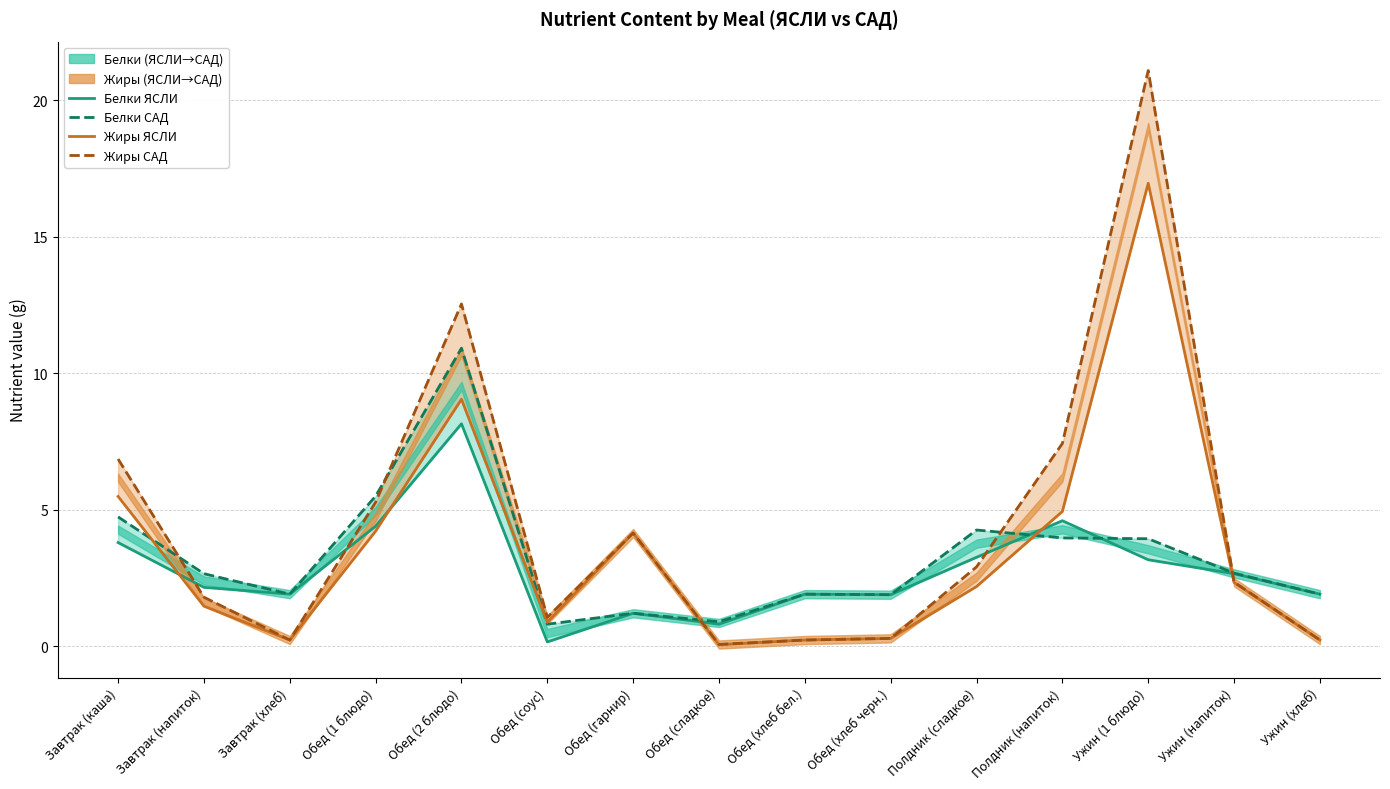

Where does the Жиры ЯСЛИ series first go above 2?

Завтрак (каша)